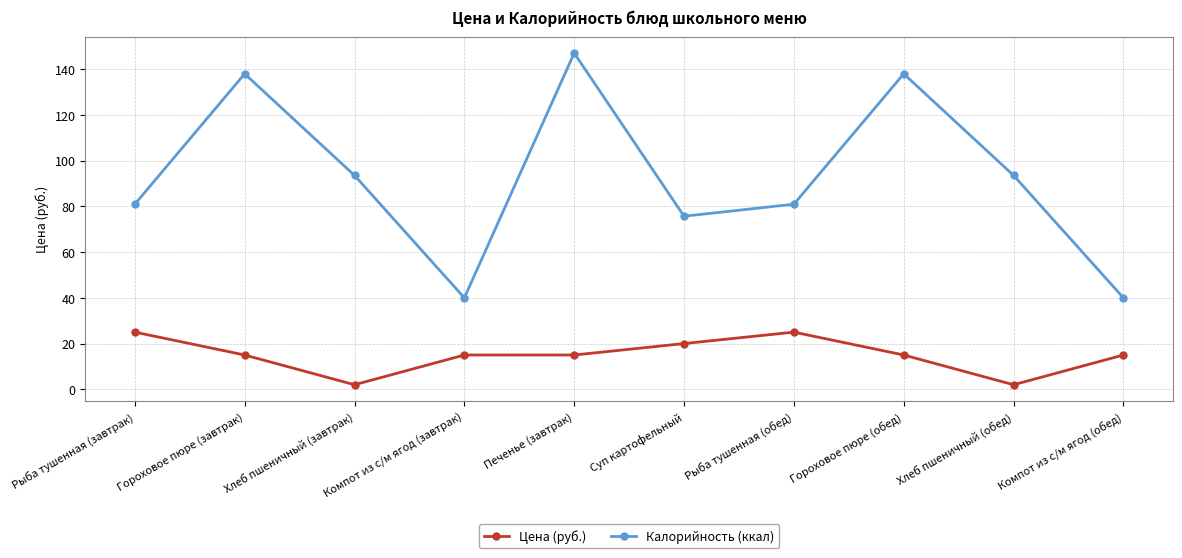

What position from the right is Гороховое пюре (завтрак)?

9